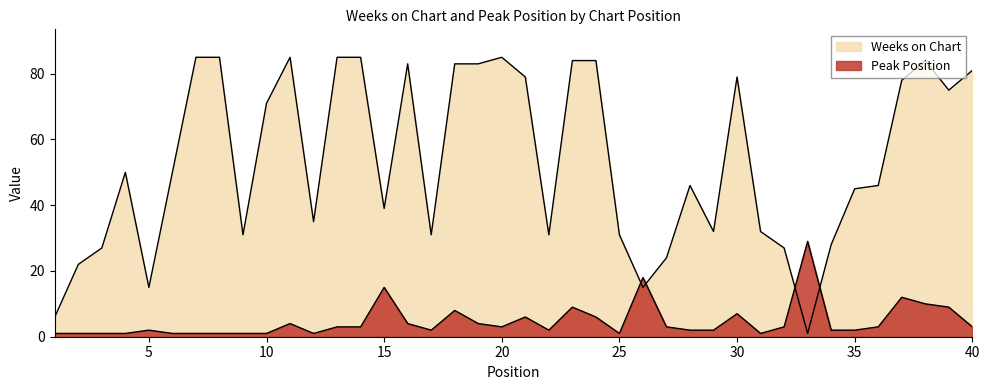

What is the sum of the Weeks on Chart values at 22 and 32?

58